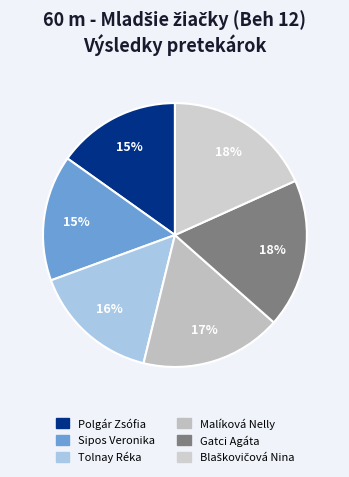

The Blaškovičová Nina slice represents 28% of the pie. True or false?

False